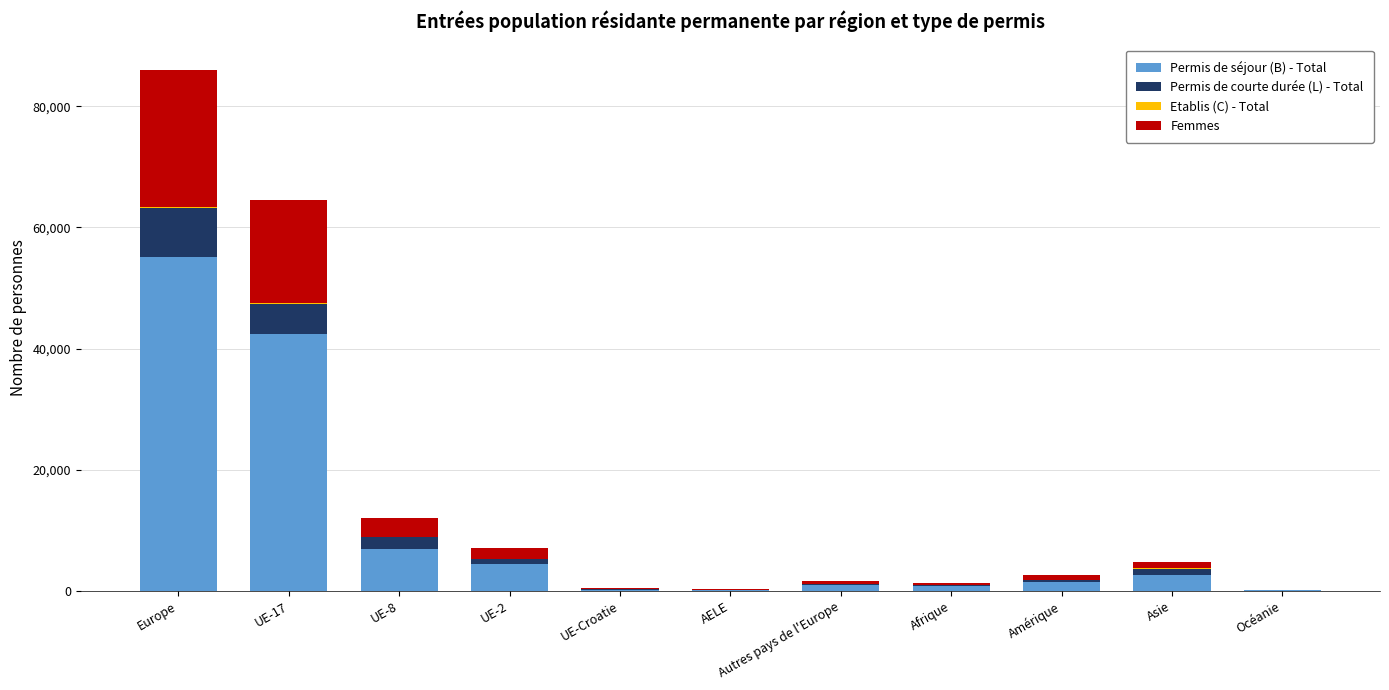

How many data points does each series have?

11